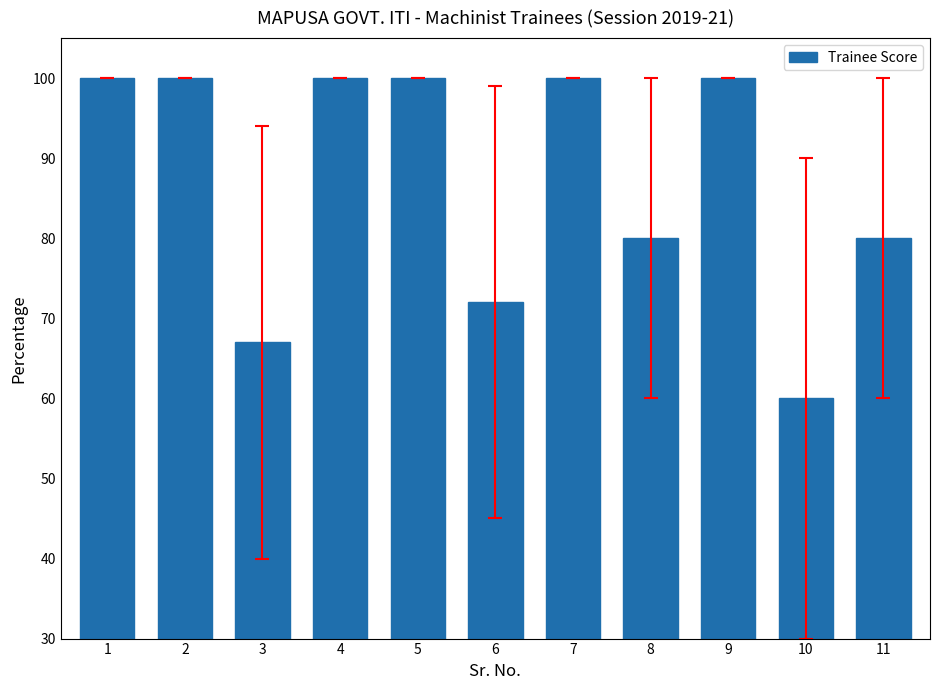

Are the bars grouped side by side (vs. stacked)?

No